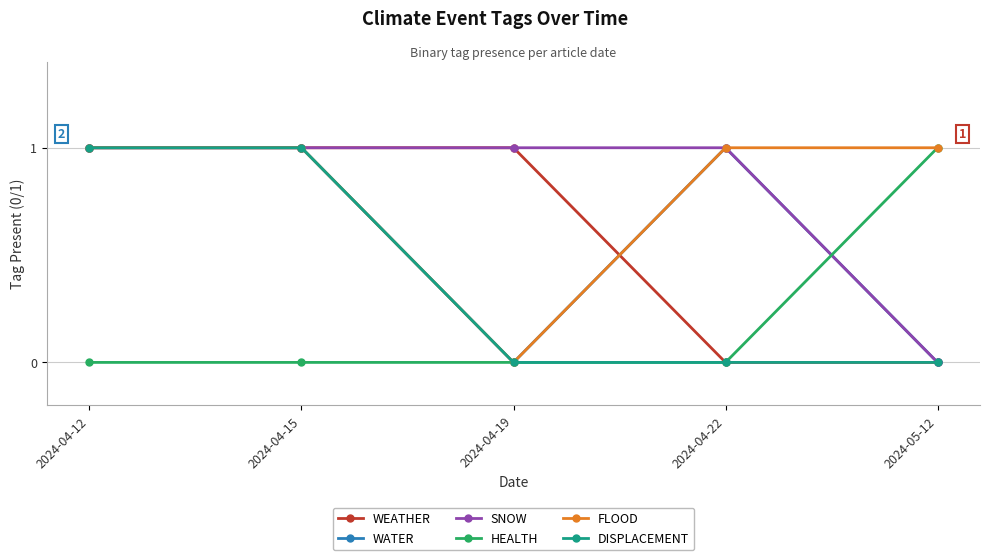

Is the value of WATER at 2024-04-19 greater than the value of SNOW at 2024-04-22?

No